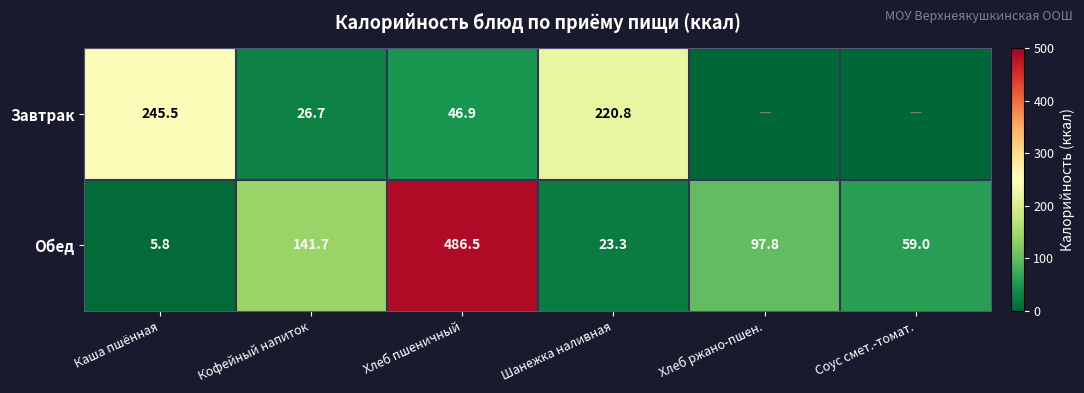

Rank the series at Кофейный напиток from lowest to highest value.

Завтрак, Обед